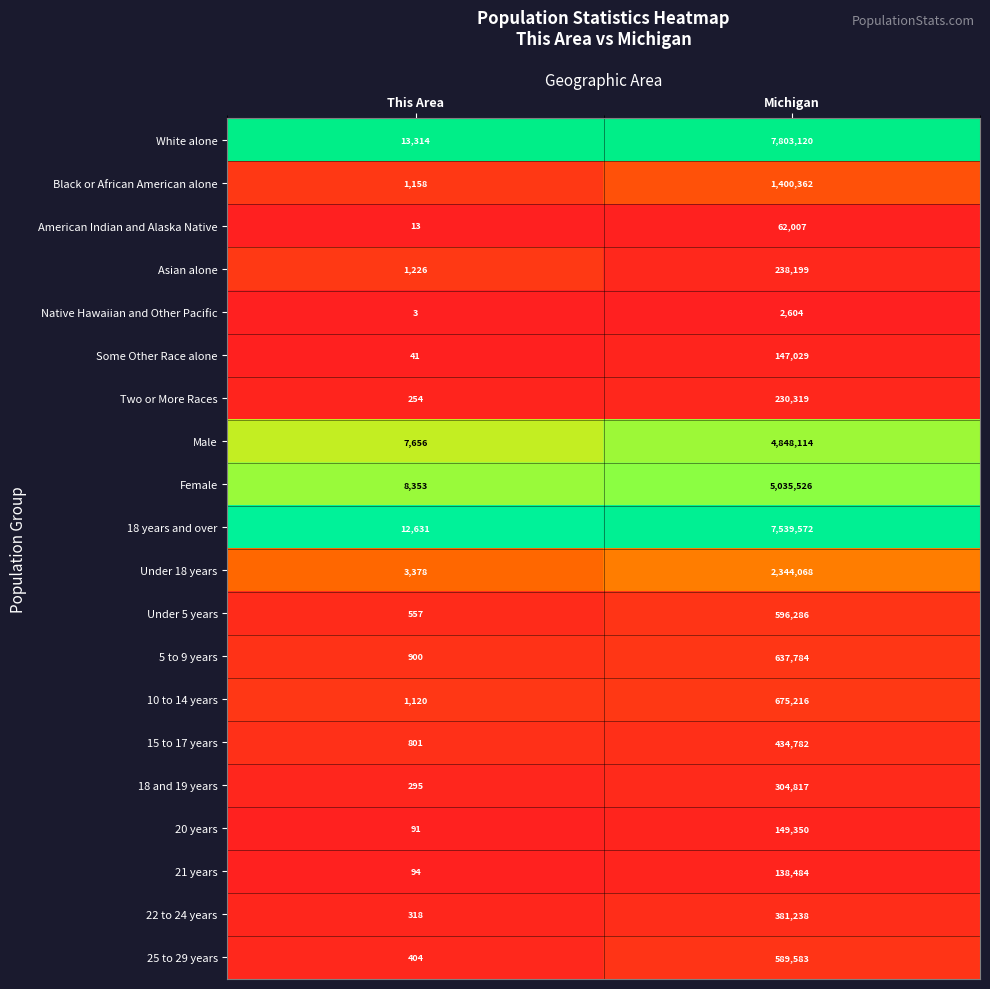

What is the approximate value of Asian alone at This Area?

1226